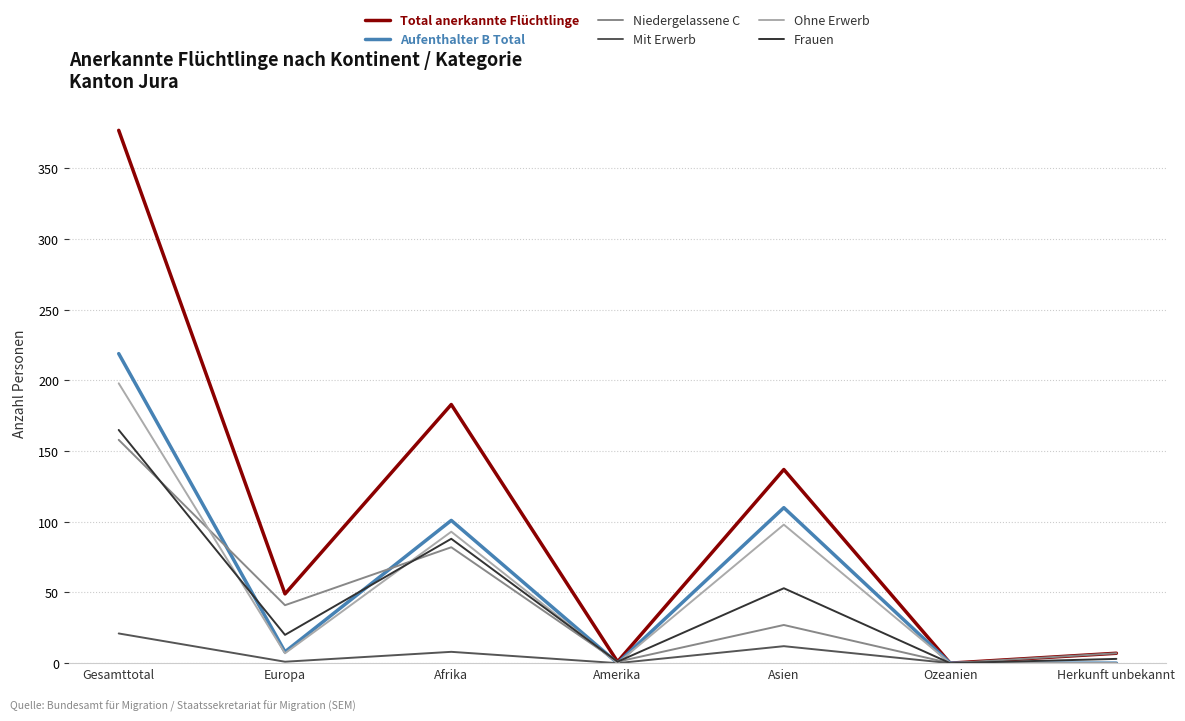

At which label is Frauen closest to 82?

Afrika